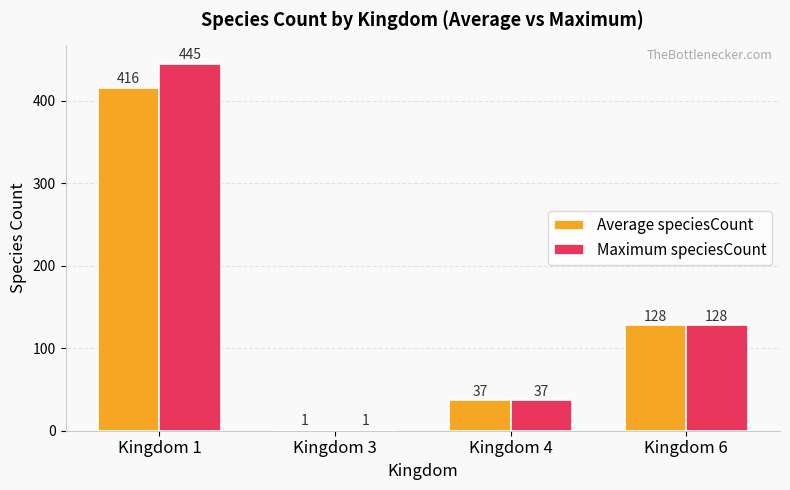

At which label is Maximum speciesCount closest to 223?

Kingdom 6